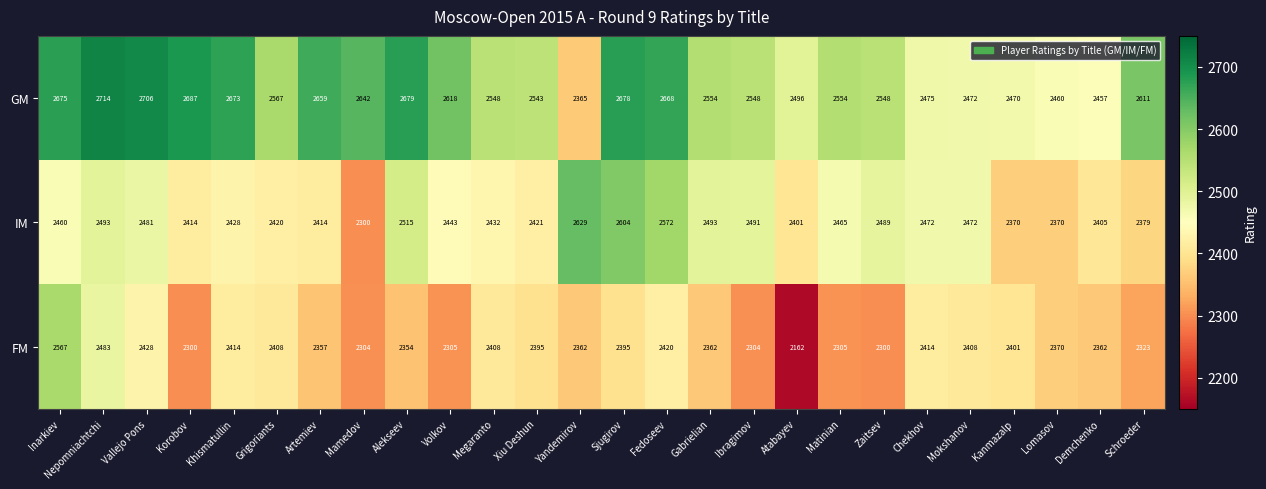

Count the number of data series in this chart.

3